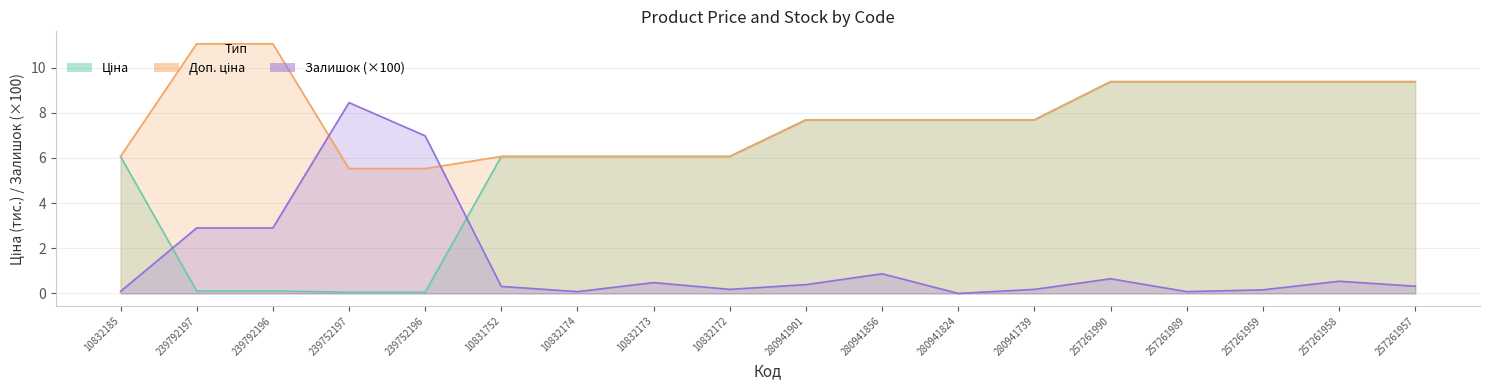

How many intersections are there between Залишок and Доп. ціна?

2